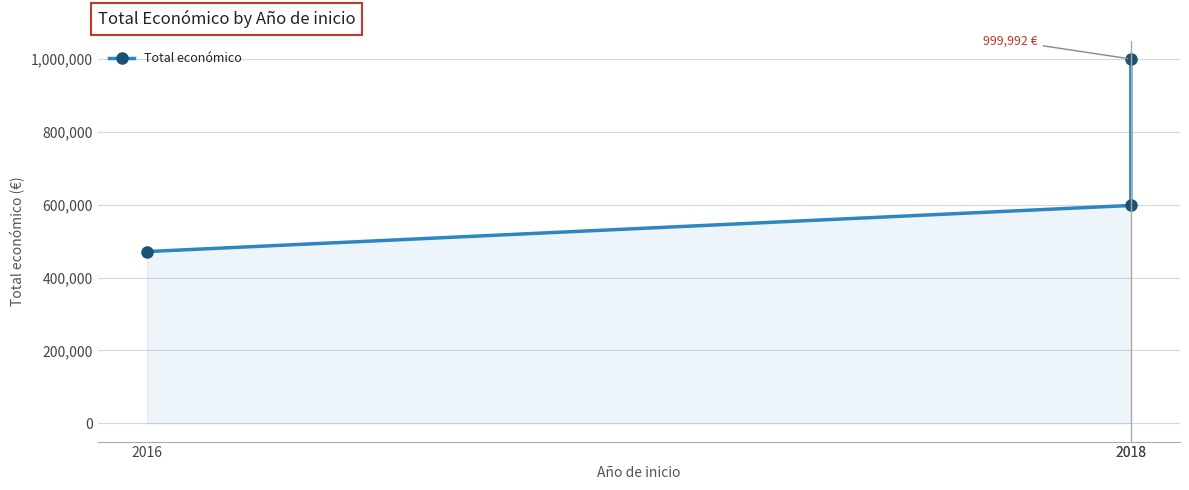

What is the sum of the values at 2016 and 2018?

1069521